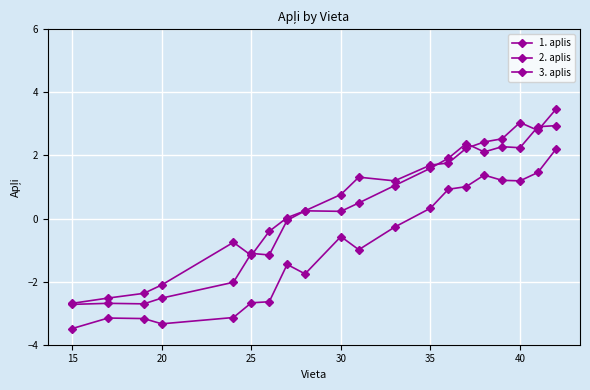

True or false: 3. aplis and 1. aplis intersect in this chart.

False